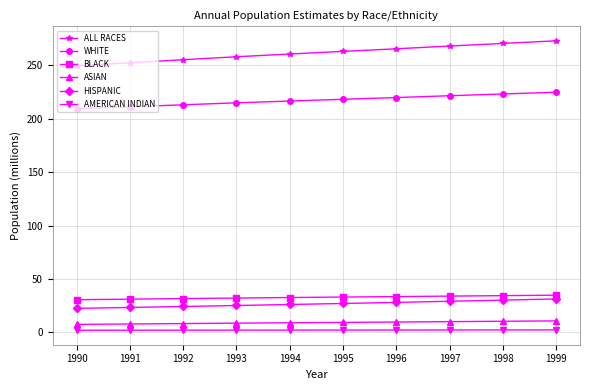

Which category has the highest value across all series?

1999